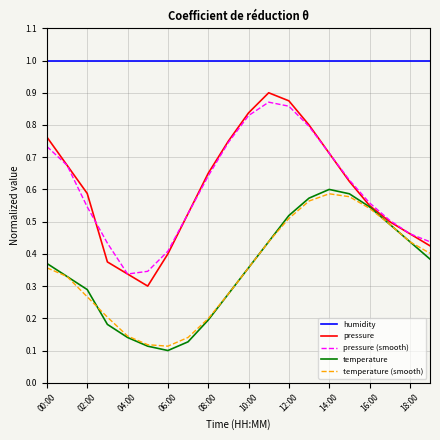

True or false: humidity and temperature intersect in this chart.

False